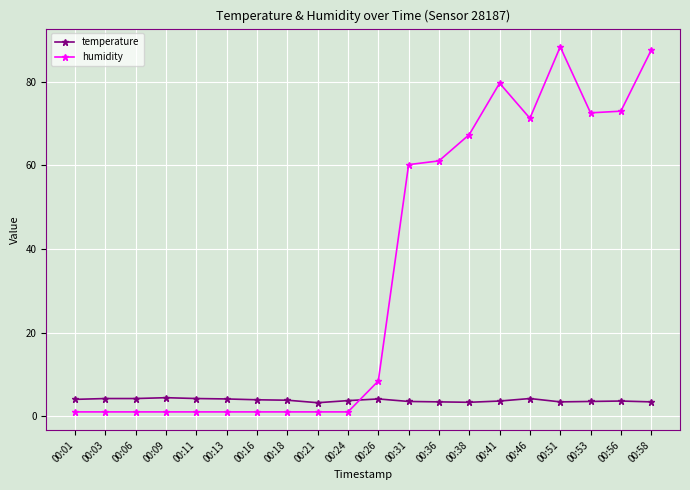

List the series in order of their overall mean, highest first.

humidity, temperature